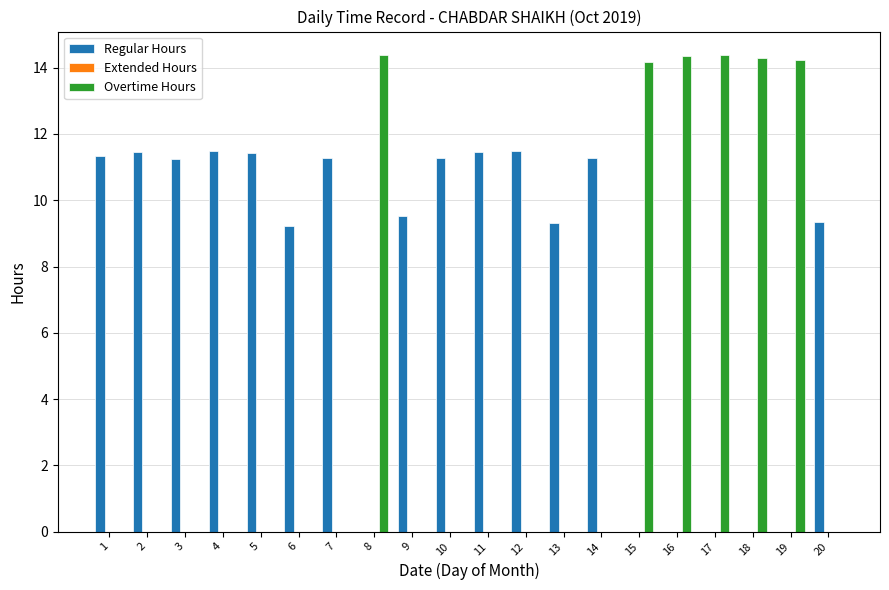

What is the maximum value for Regular Hours?

11.5